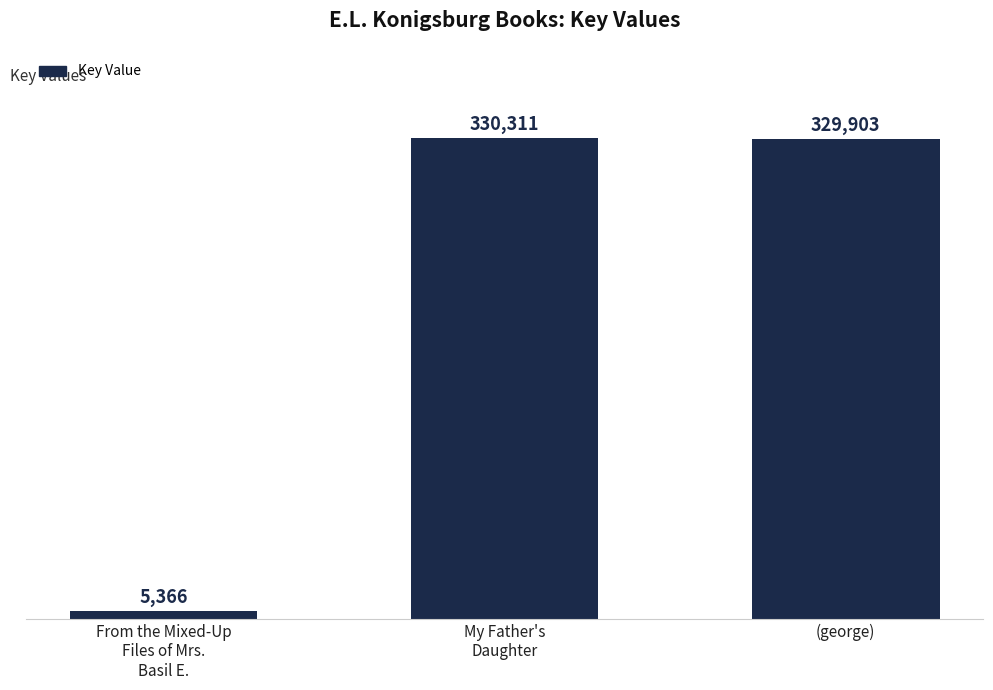

Are the bars horizontal?

No